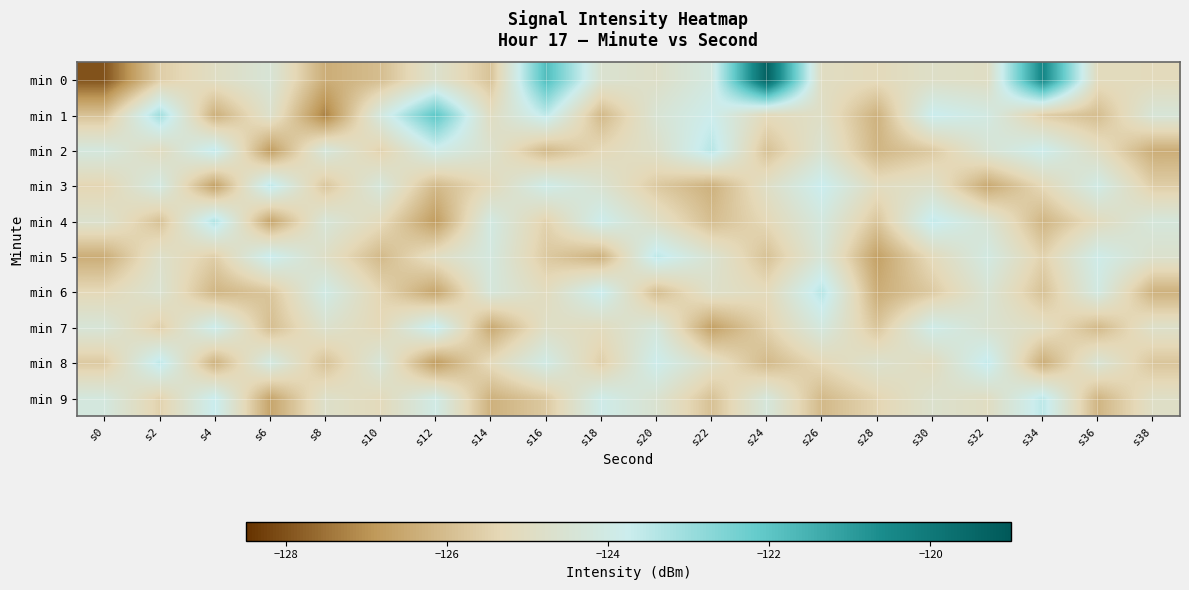

At how many categories does at least one series exceed -122?

3